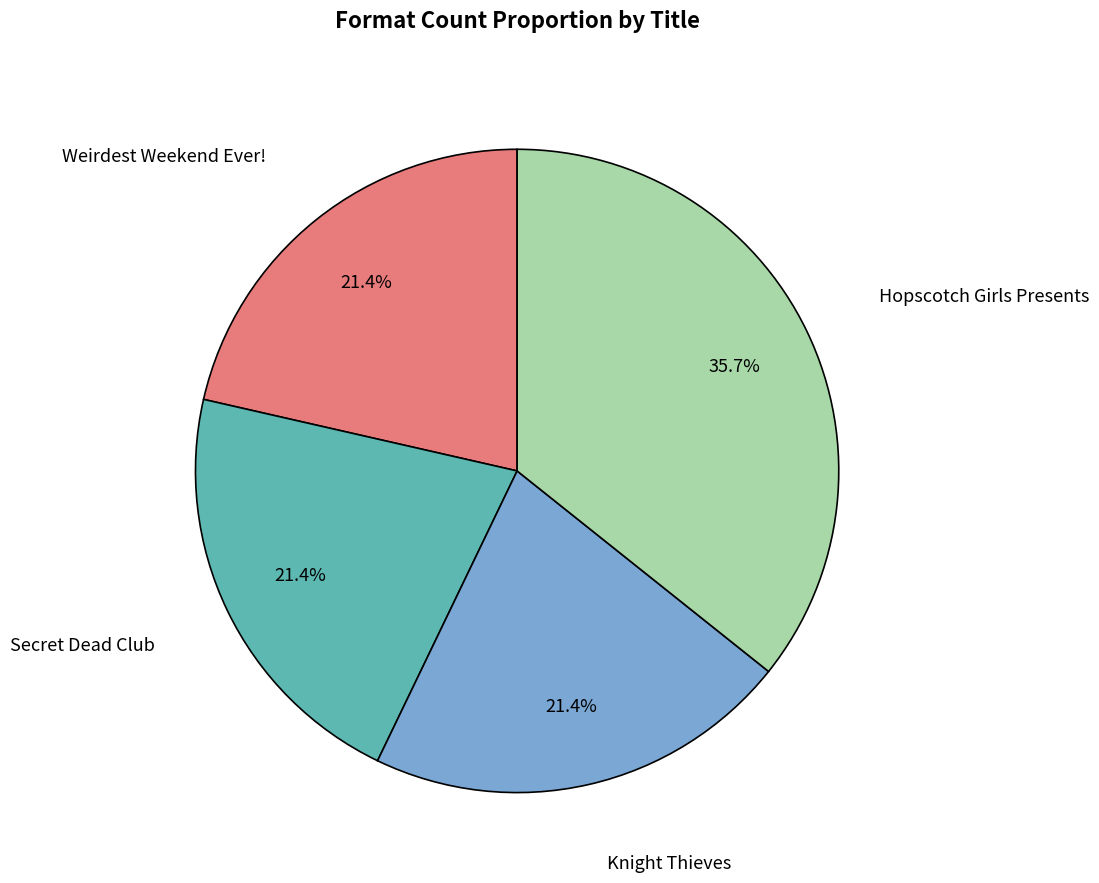

Is there a majority slice in this chart?

No